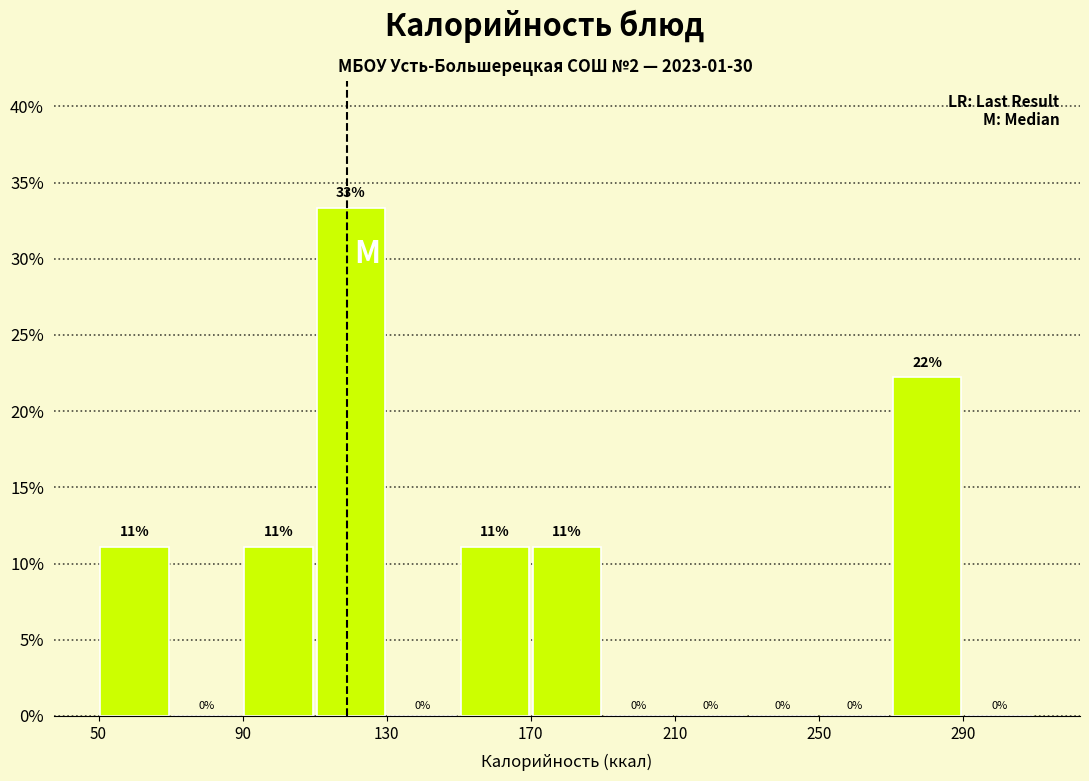

Over which range of the x-axis is the bar tallest?

110 to 130